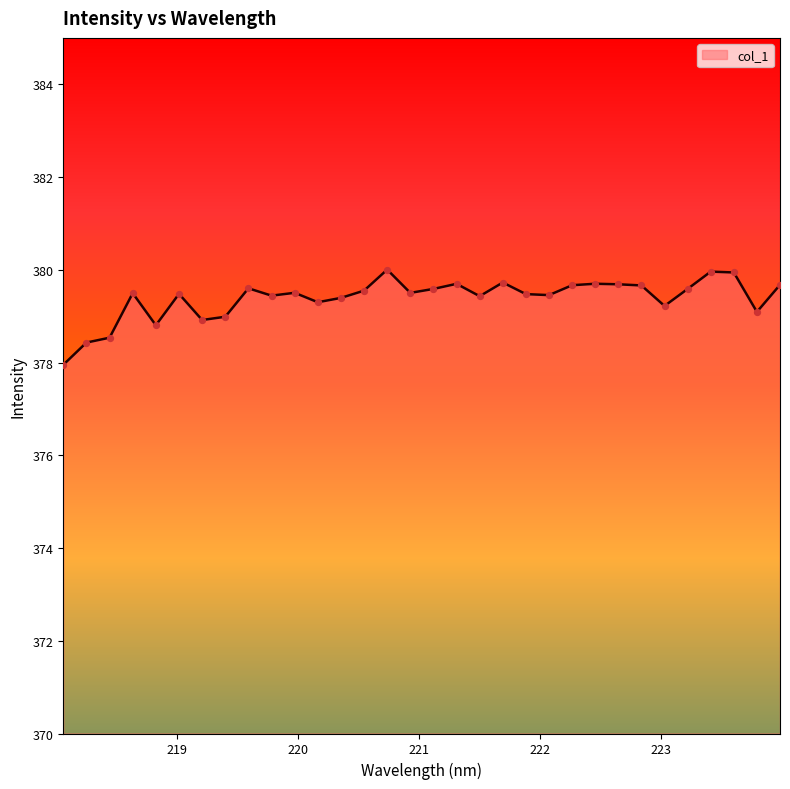

What is the difference between the maximum and minimum values?

2.1